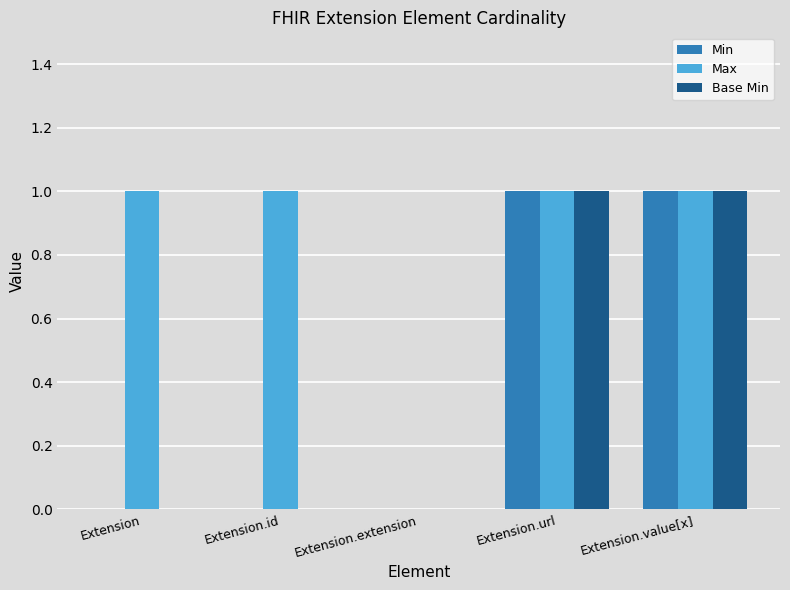

Is it true that Min equals 1 at Extension.id?

False